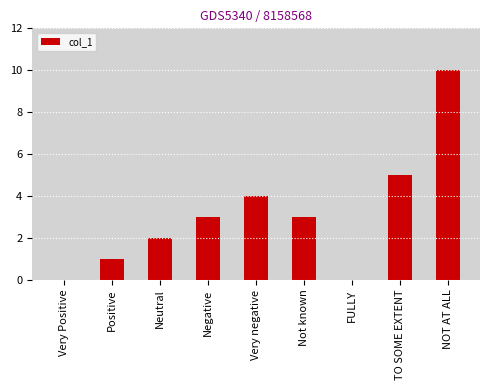

What is the maximum value shown in the chart?

10